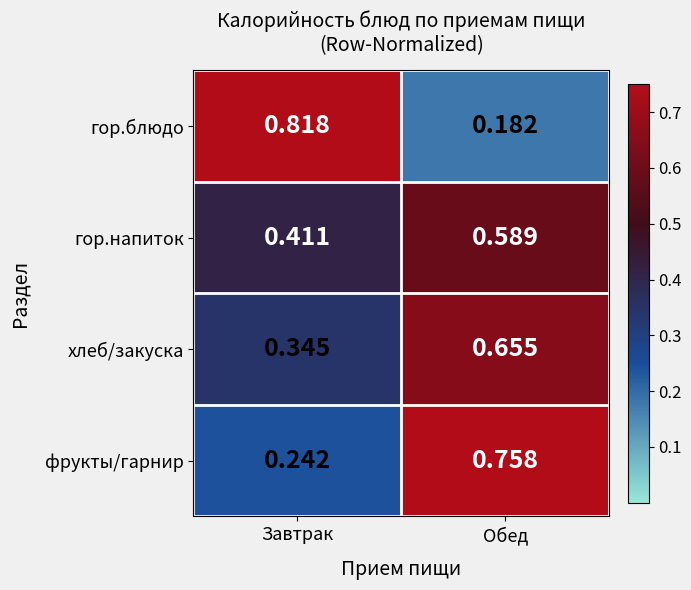

Where is гор.напиток nearest to the value 0?

Завтрак